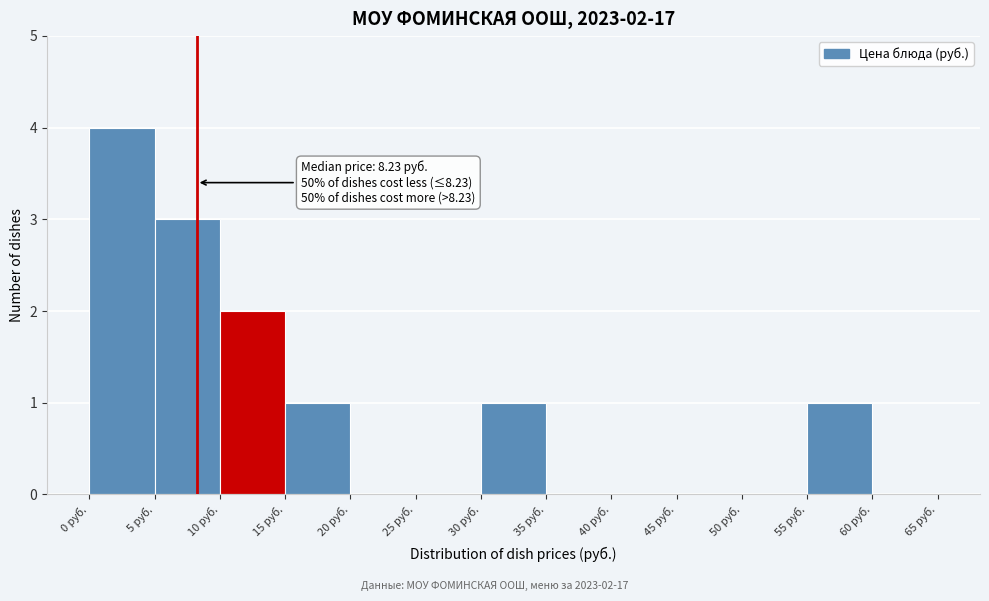

Over which range of the x-axis is the bar tallest?

0 to 5